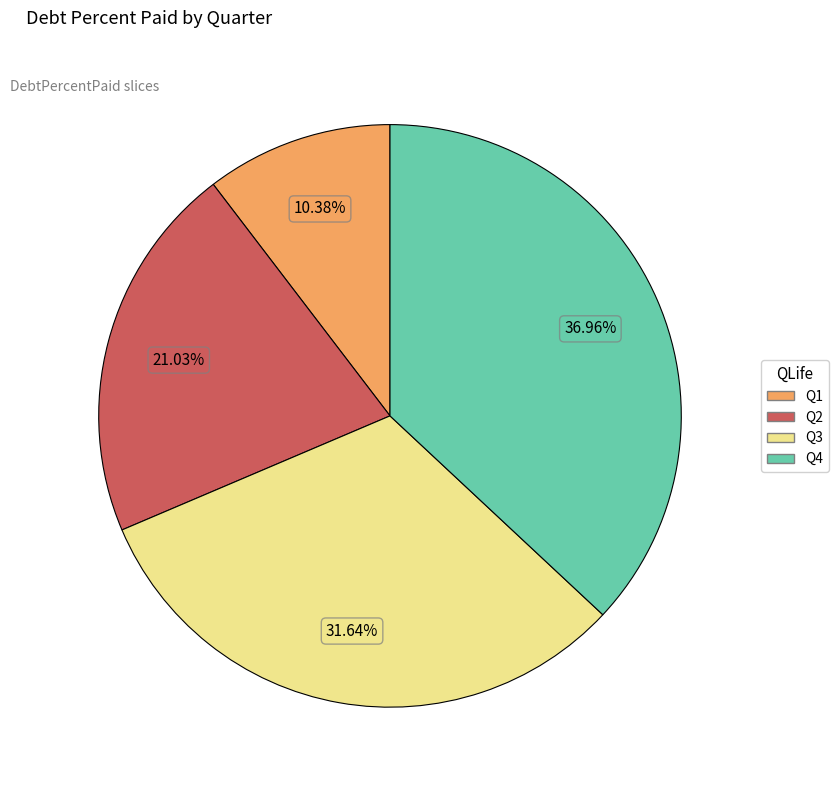

To the nearest percent, what percentage of the pie is Q1?

10%